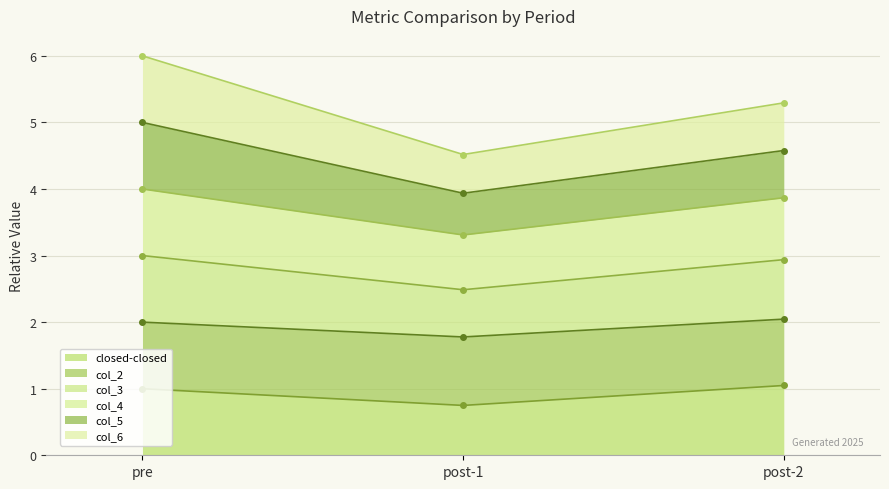

At which category is the sum across all series the highest?

pre